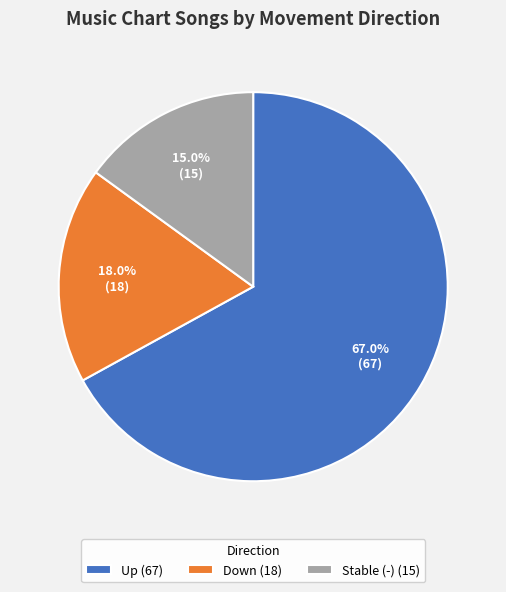

Count the number of slices in the pie.

3